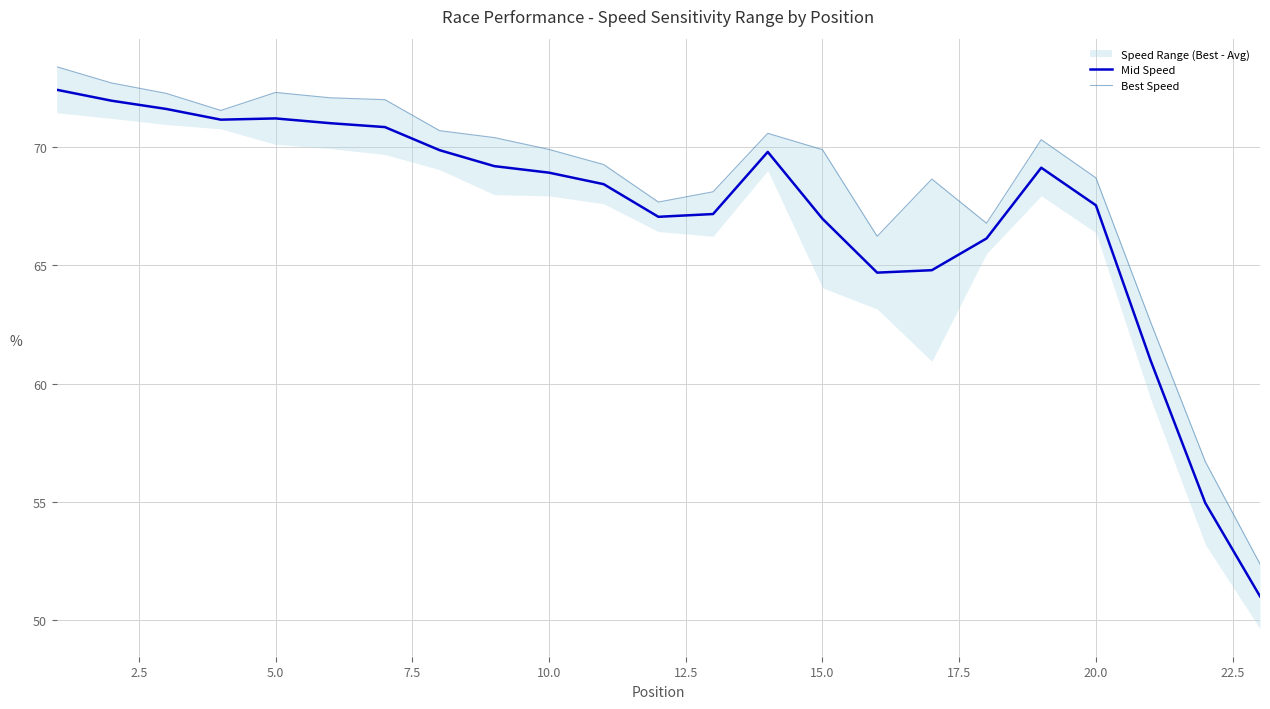

Reading right to left, extract all data points from this chart.

Mid Speed: 51.0	55.0	61.0	67.5	69.1	66.1	64.8	64.7	67.0	69.8	67.2	67.1	68.4	68.9	69.2	69.9	70.9	71.0	71.2	71.2	71.6	72.0	72.4
Best Speed: 52.4	56.7	62.6	68.7	70.3	66.8	68.7	66.2	69.9	70.6	68.1	67.7	69.3	69.9	70.4	70.7	72.0	72.1	72.3	71.6	72.3	72.7	73.4